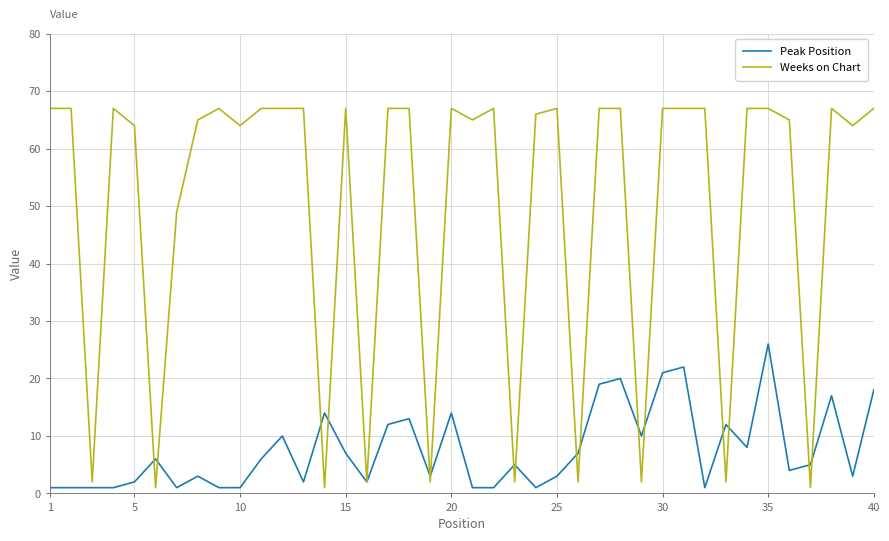

Which series has the largest total across all categories?

Weeks on Chart